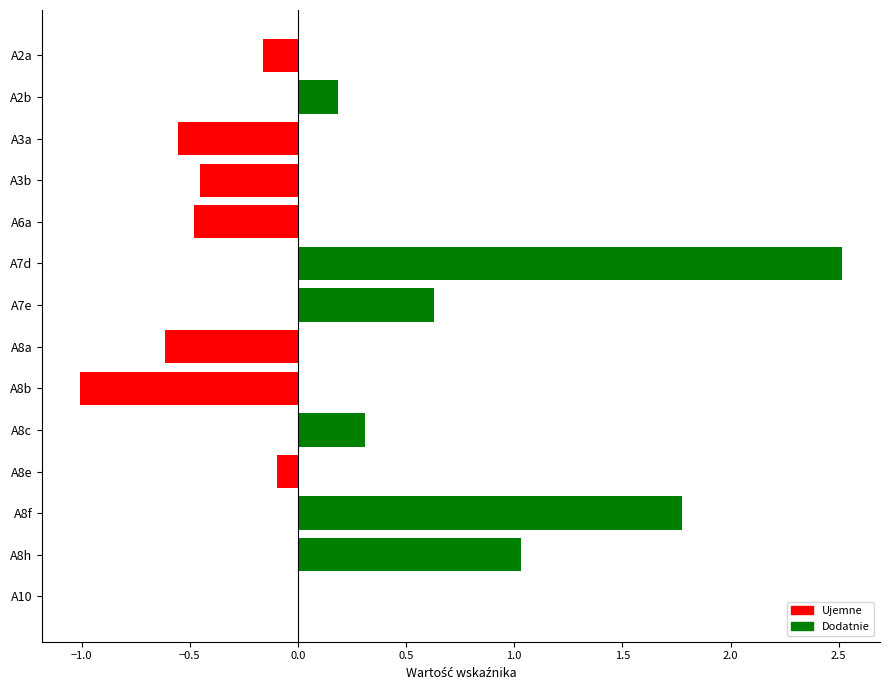

True or false: the data shows 0.6 at A7e.

True